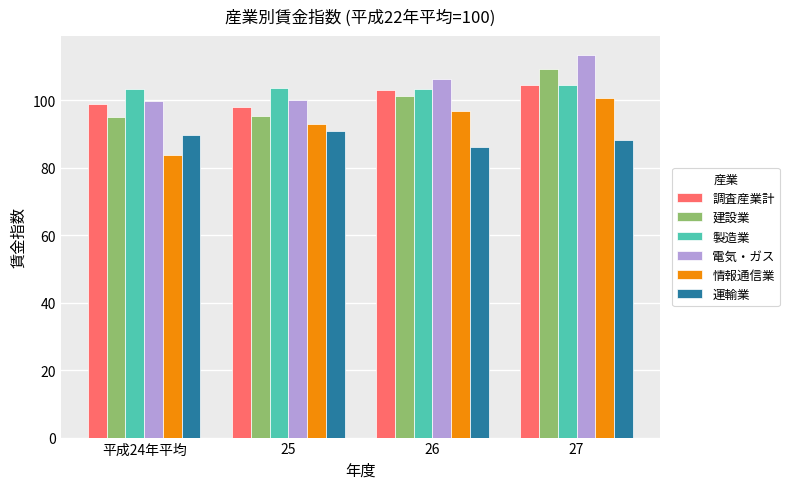

Is the value of 情報通信業 at 25 greater than the value of 調査産業計 at 27?

No